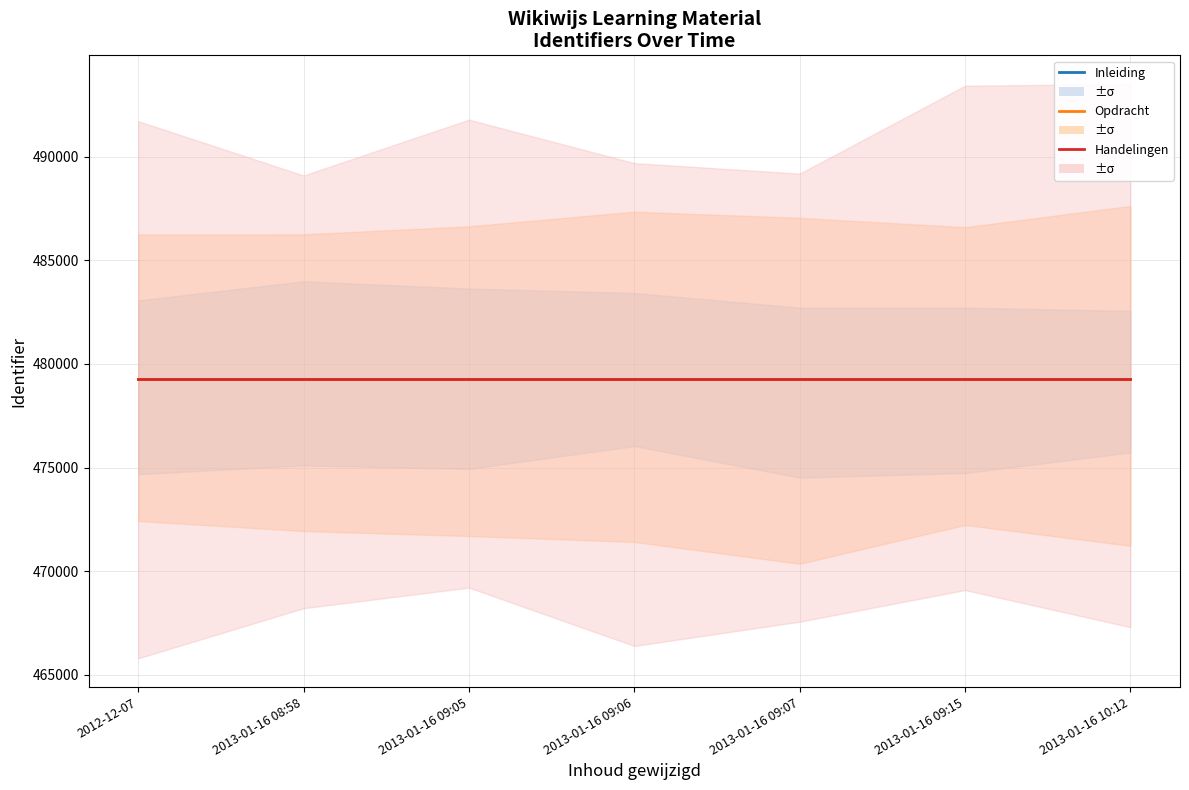

Is the value of Inleiding at 2013-01-16 09:05 greater than the value of Handelingen at 2013-01-16 09:06?

No